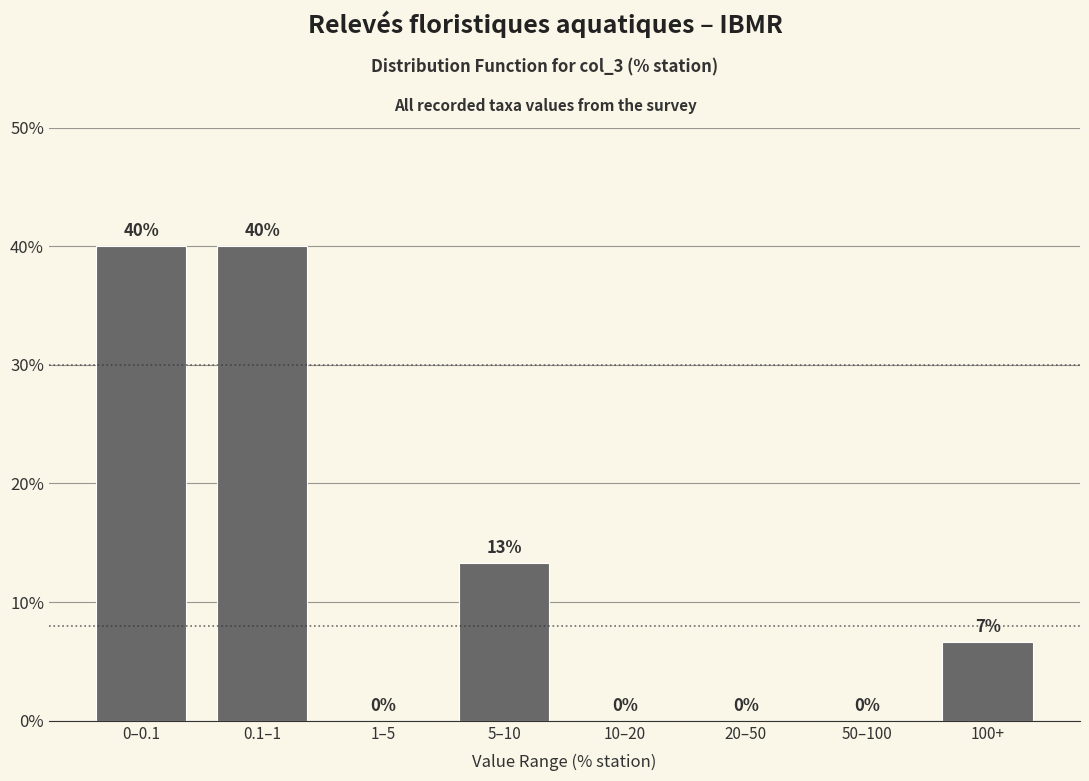

What is the sum of all values?

100.0